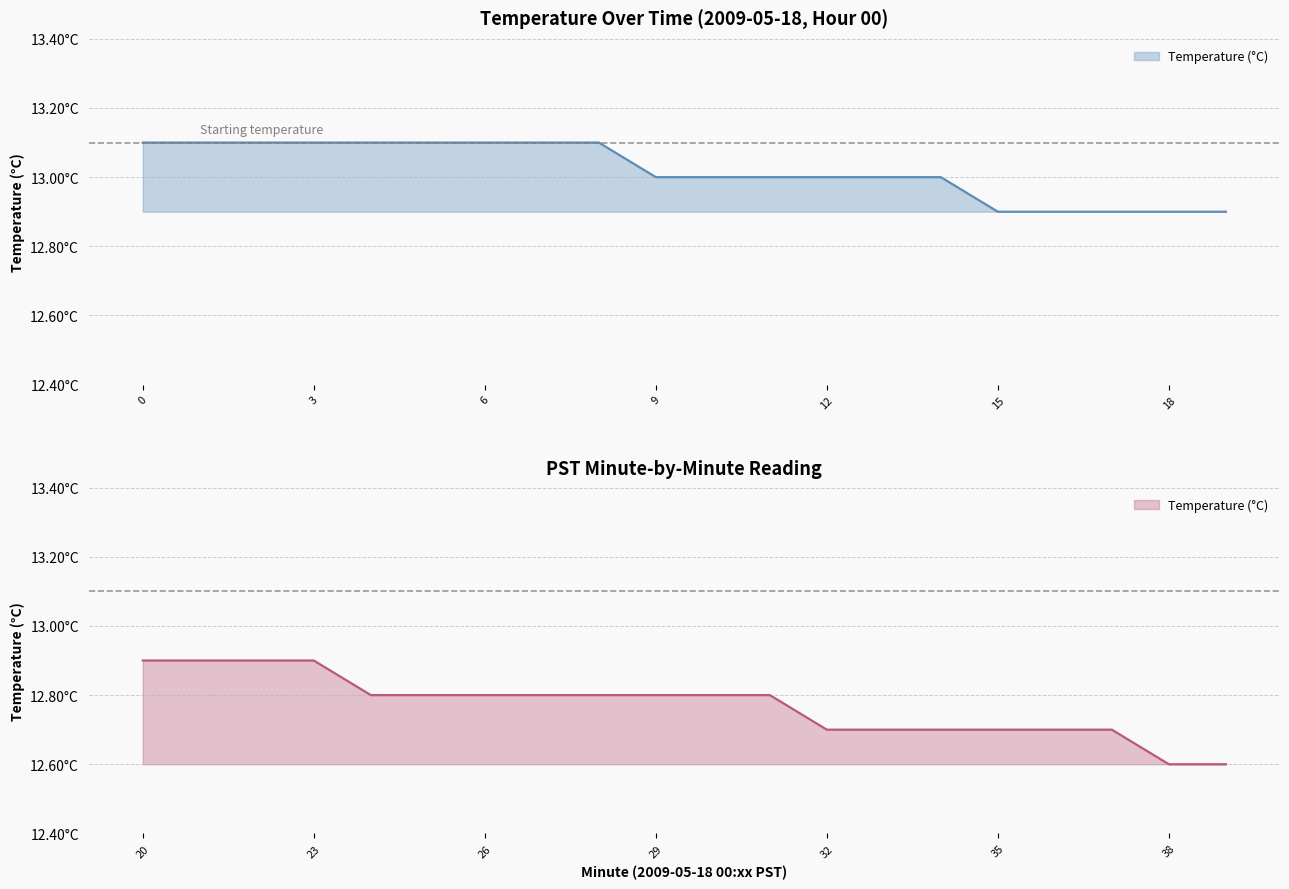

What is the greatest value displayed?

13.1